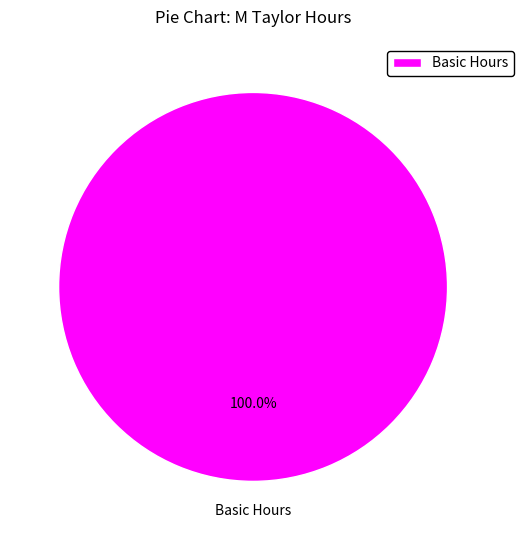

What is the majority slice?

Basic Hours